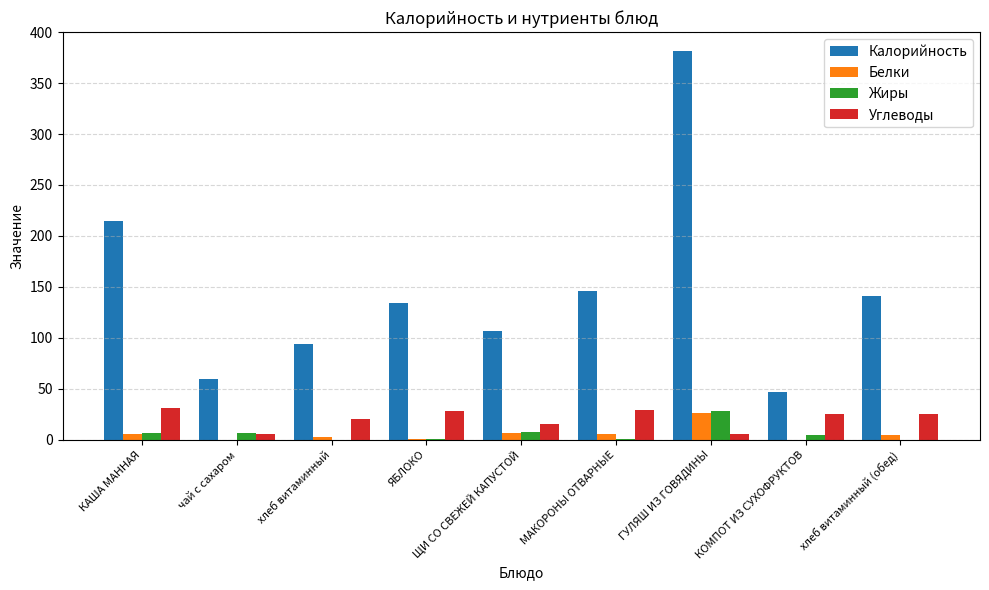

What is the sum of all Белки values?

54